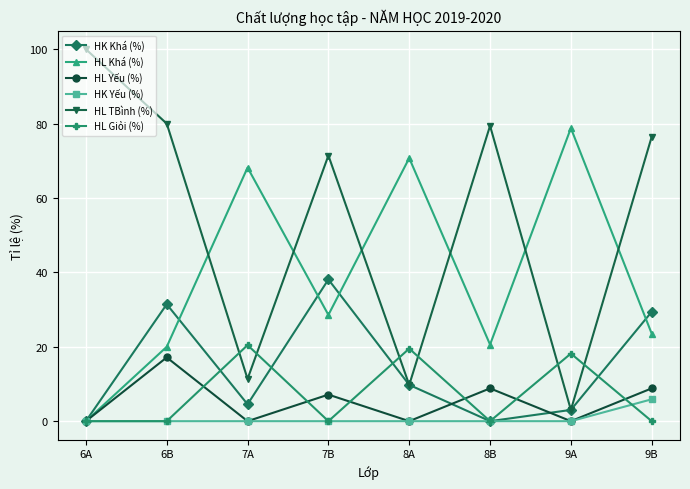

What are all the series names shown in the legend?

HK Khá (%), HL Khá (%), HL Yếu (%), HK Yếu (%), HL TBình (%), HL Giỏi (%)